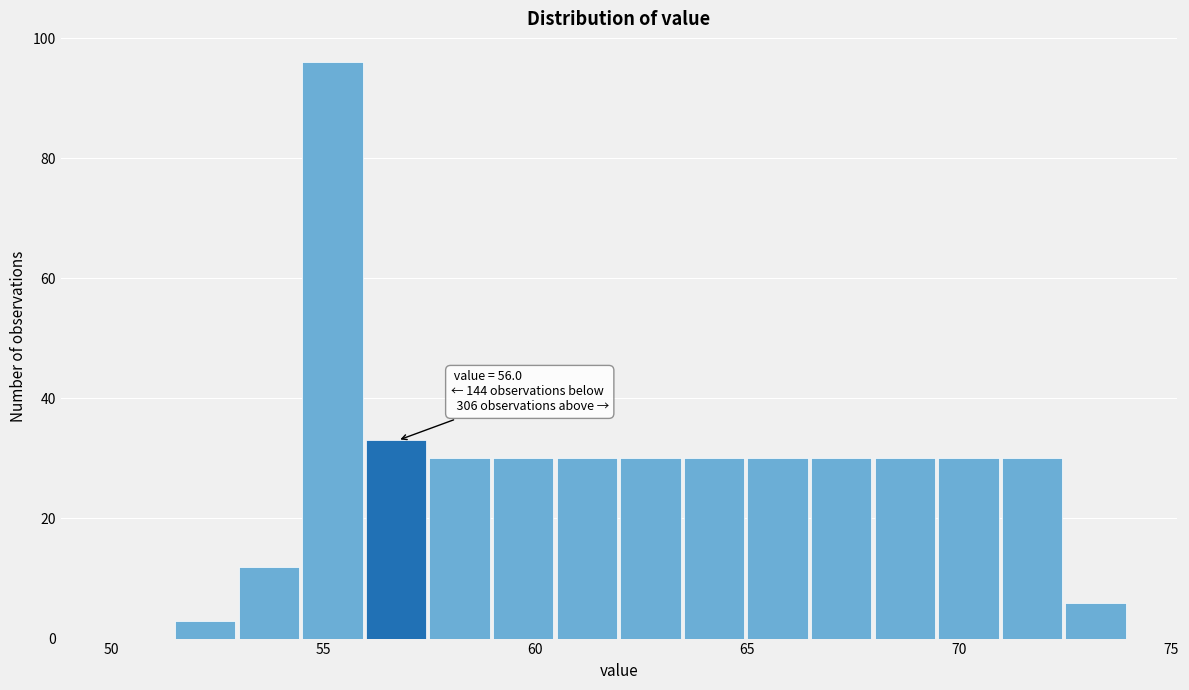

Read against the x-axis, roughly where is the centre of the tallest bar?

55.0